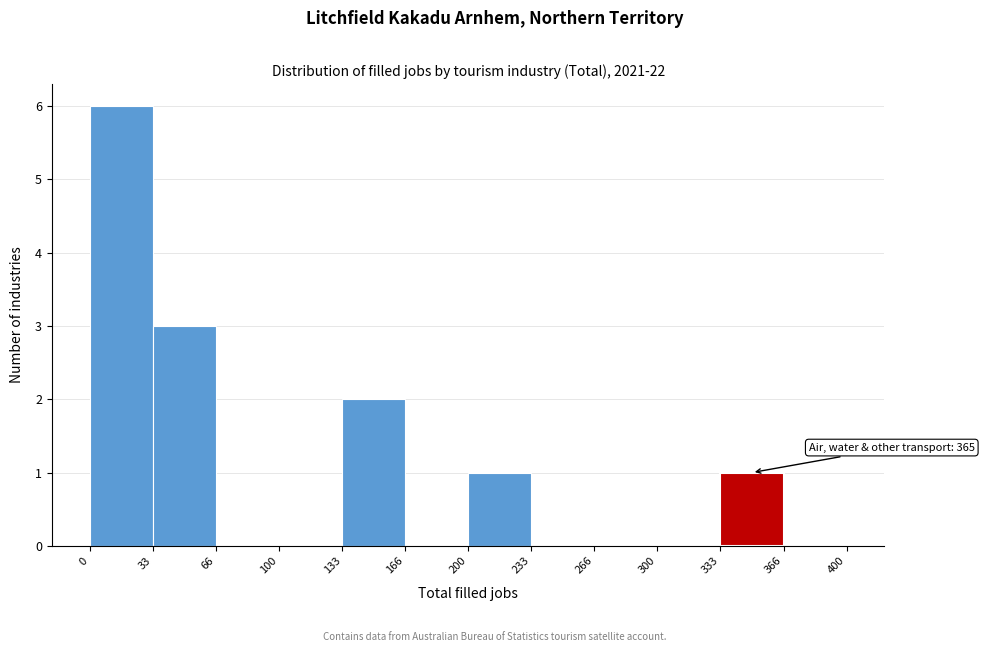

Over which range of the x-axis is the bar tallest?

0 to 33